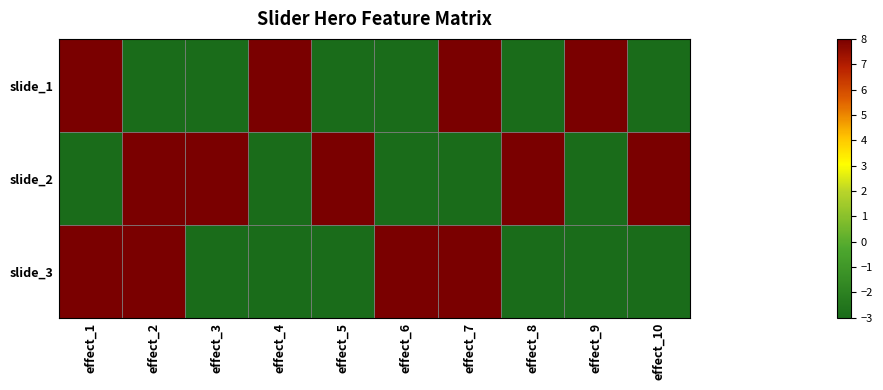

Reading left to right, list all the values displayed in this chart.

slide_1: effect_1=8	effect_2=-3	effect_3=-3	effect_4=8	effect_5=-3	effect_6=-3	effect_7=8	effect_8=-3	effect_9=8	effect_10=-3
slide_2: effect_1=-3	effect_2=8	effect_3=8	effect_4=-3	effect_5=8	effect_6=-3	effect_7=-3	effect_8=8	effect_9=-3	effect_10=8
slide_3: effect_1=8	effect_2=8	effect_3=-3	effect_4=-3	effect_5=-3	effect_6=8	effect_7=8	effect_8=-3	effect_9=-3	effect_10=-3